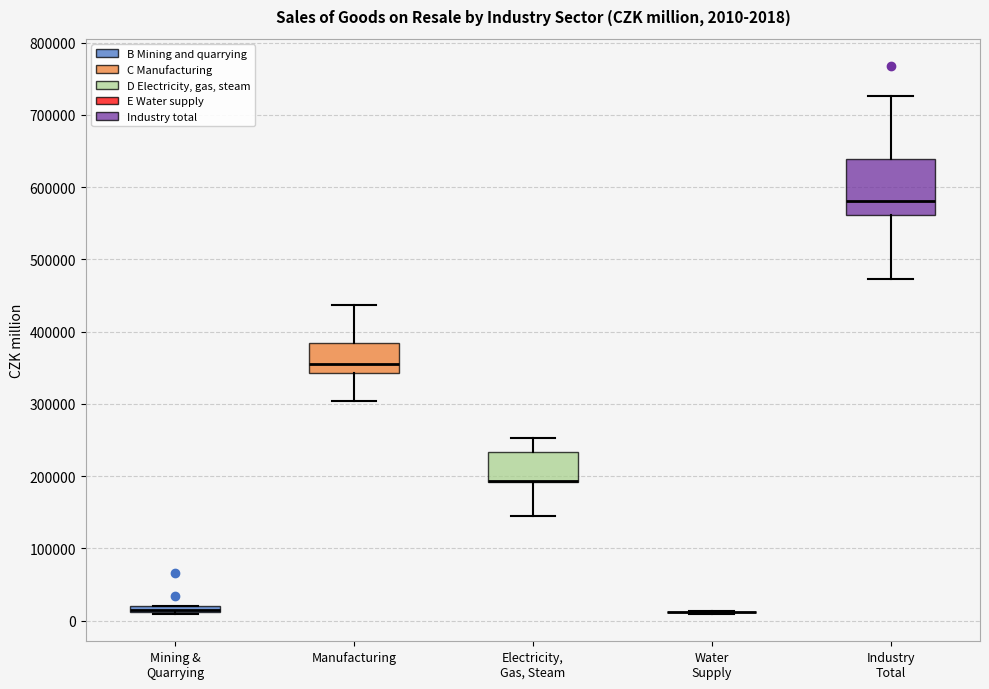

Comparing the boxes themselves (not the whiskers), which one is the tallest?

Industry Total